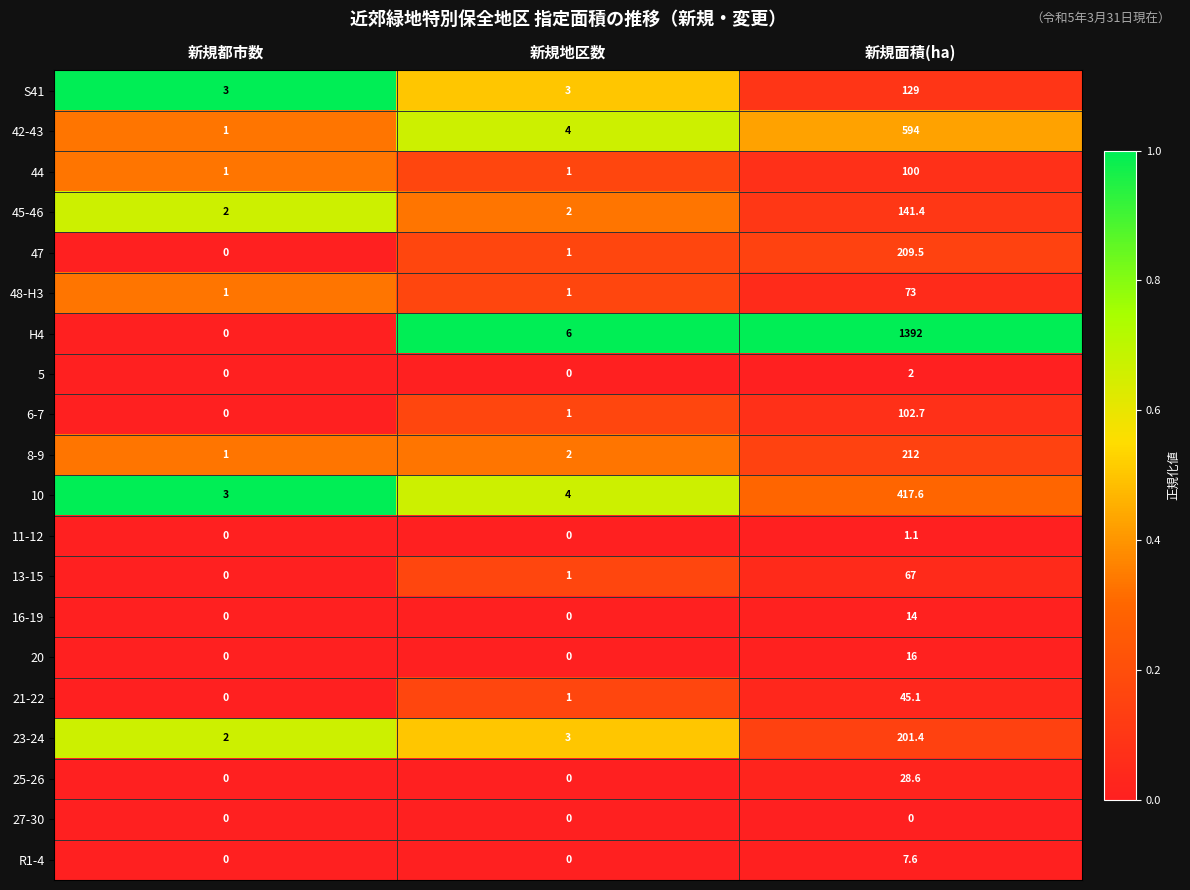

Which series has the widest spread of values?

H4